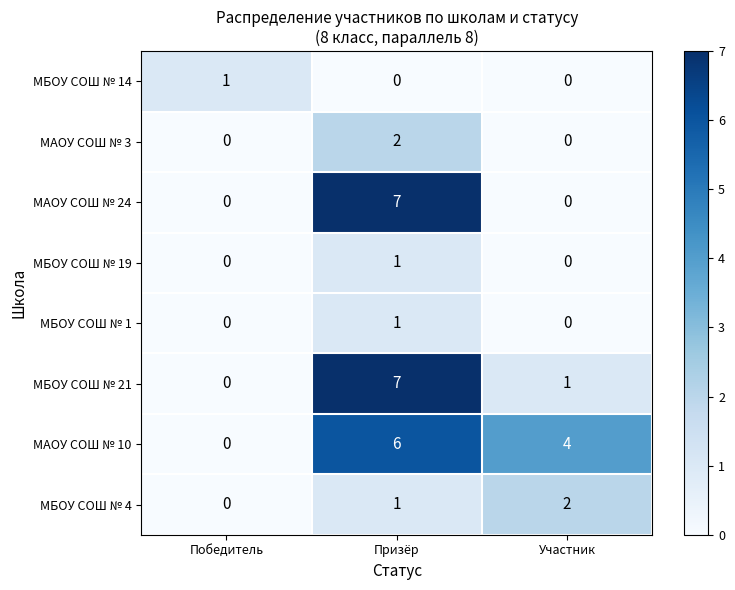

Reading left to right, extract all data points from this chart.

МБОУ СОШ № 14: 1	0	0
МАОУ СОШ № 3: 0	2	0
МАОУ СОШ № 24: 0	7	0
МБОУ СОШ № 19: 0	1	0
МБОУ СОШ № 1: 0	1	0
МБОУ СОШ № 21: 0	7	1
МАОУ СОШ № 10: 0	6	4
МБОУ СОШ № 4: 0	1	2